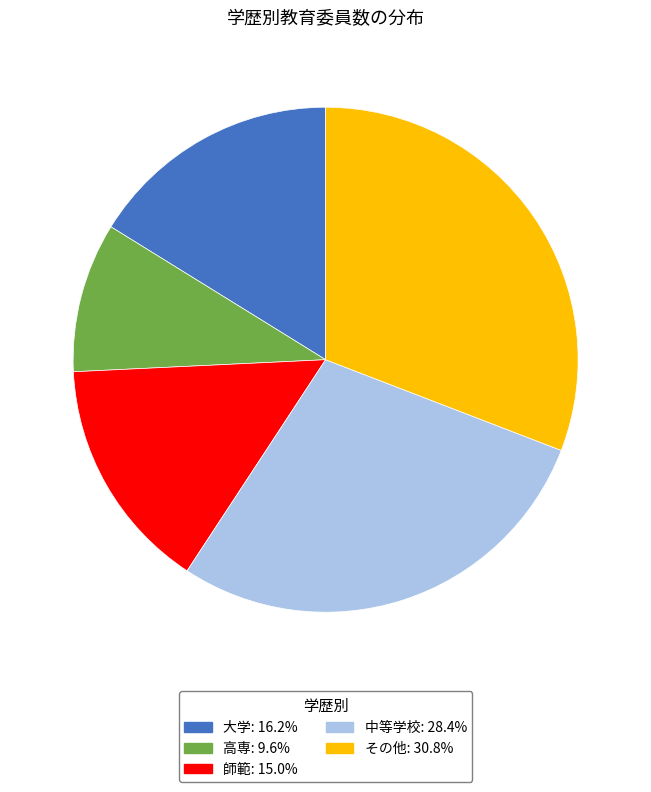

Count the number of slices in the pie.

5